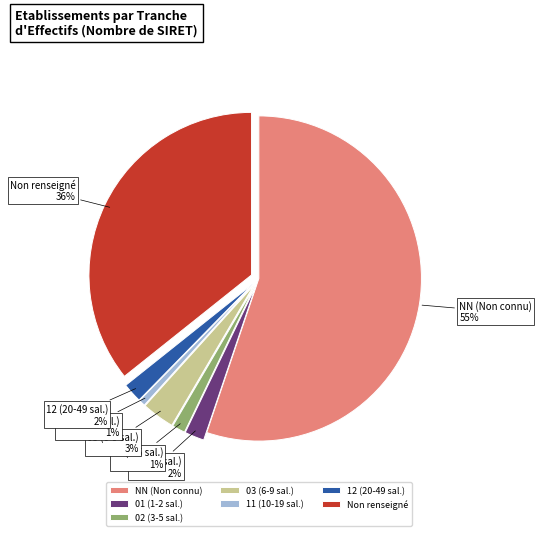

Which has a higher value, 02 (3-5 sal.) or 01 (1-2 sal.)?

01 (1-2 sal.)